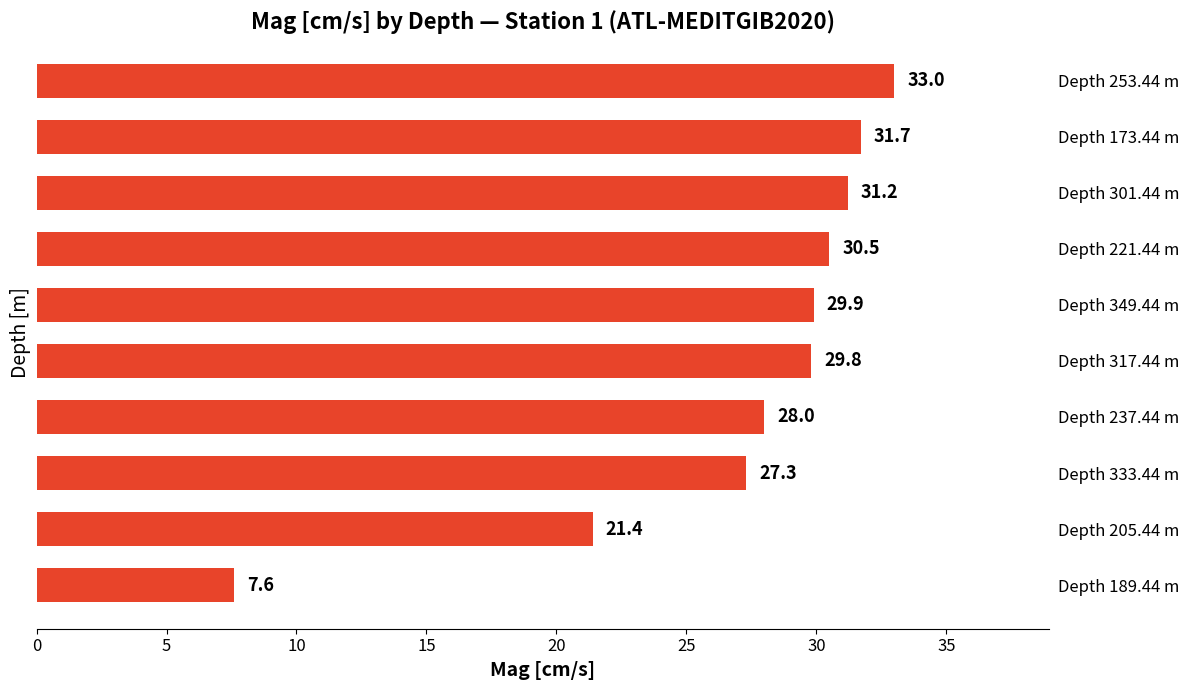

The chart shows a value of 27.3 at Depth 333.44 m. True or false?

True